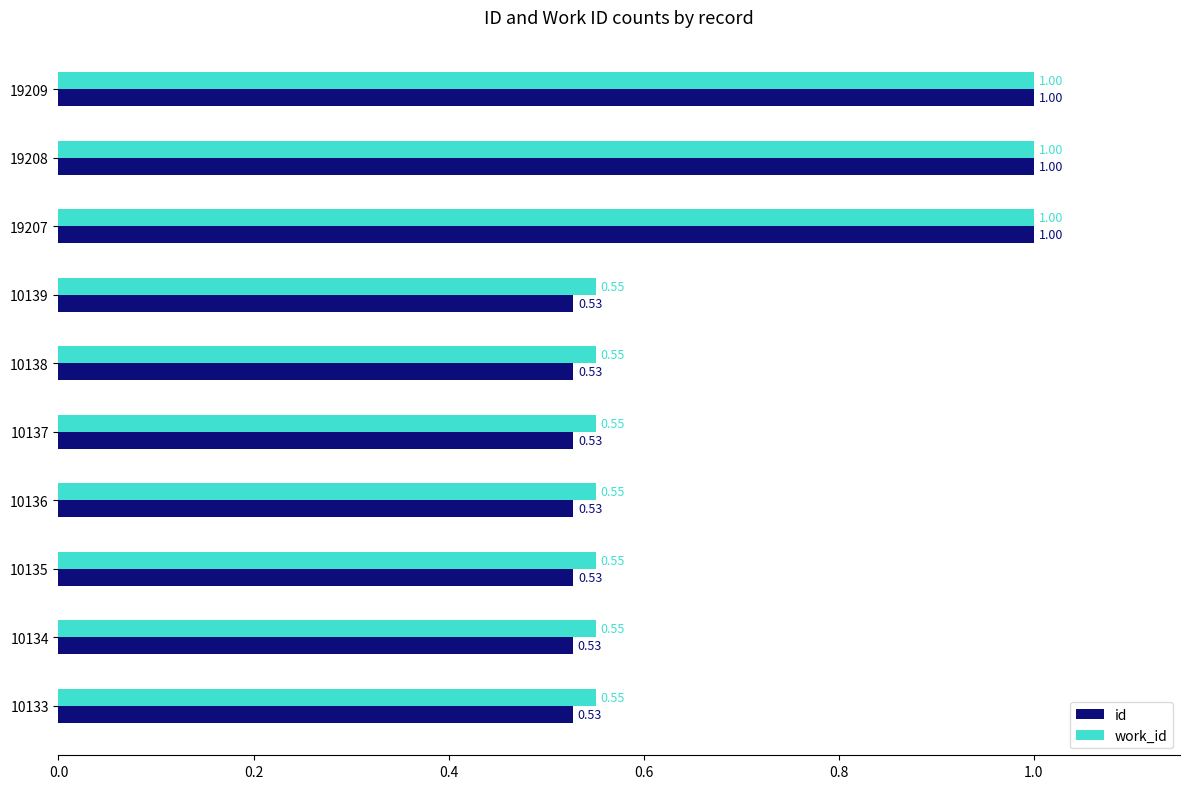

What is the average value of the id series?

0.7